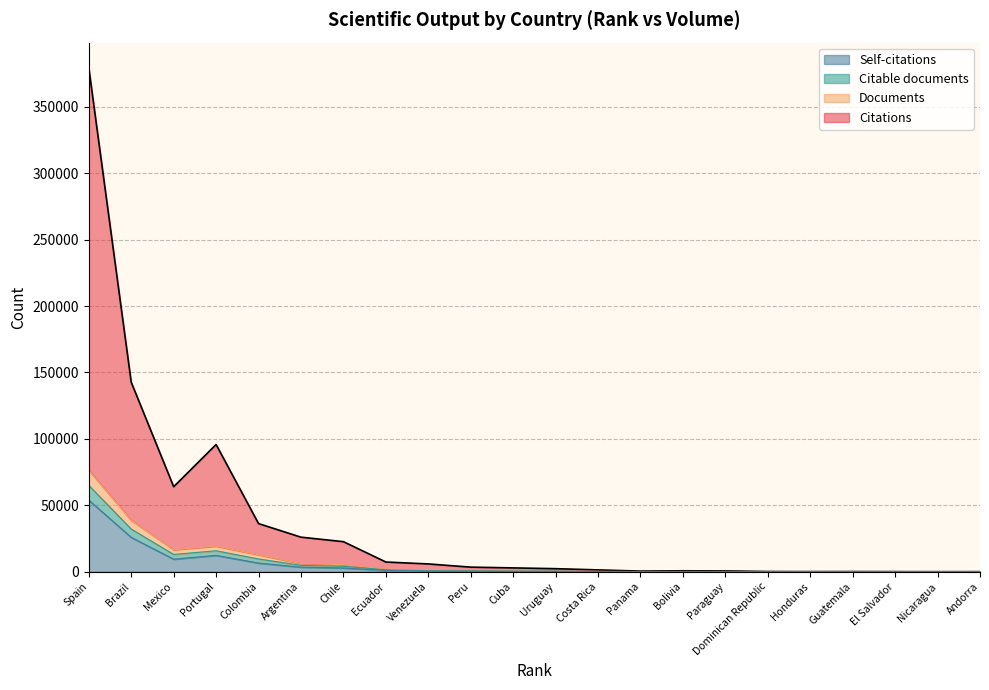

What position from the left is Chile?

7